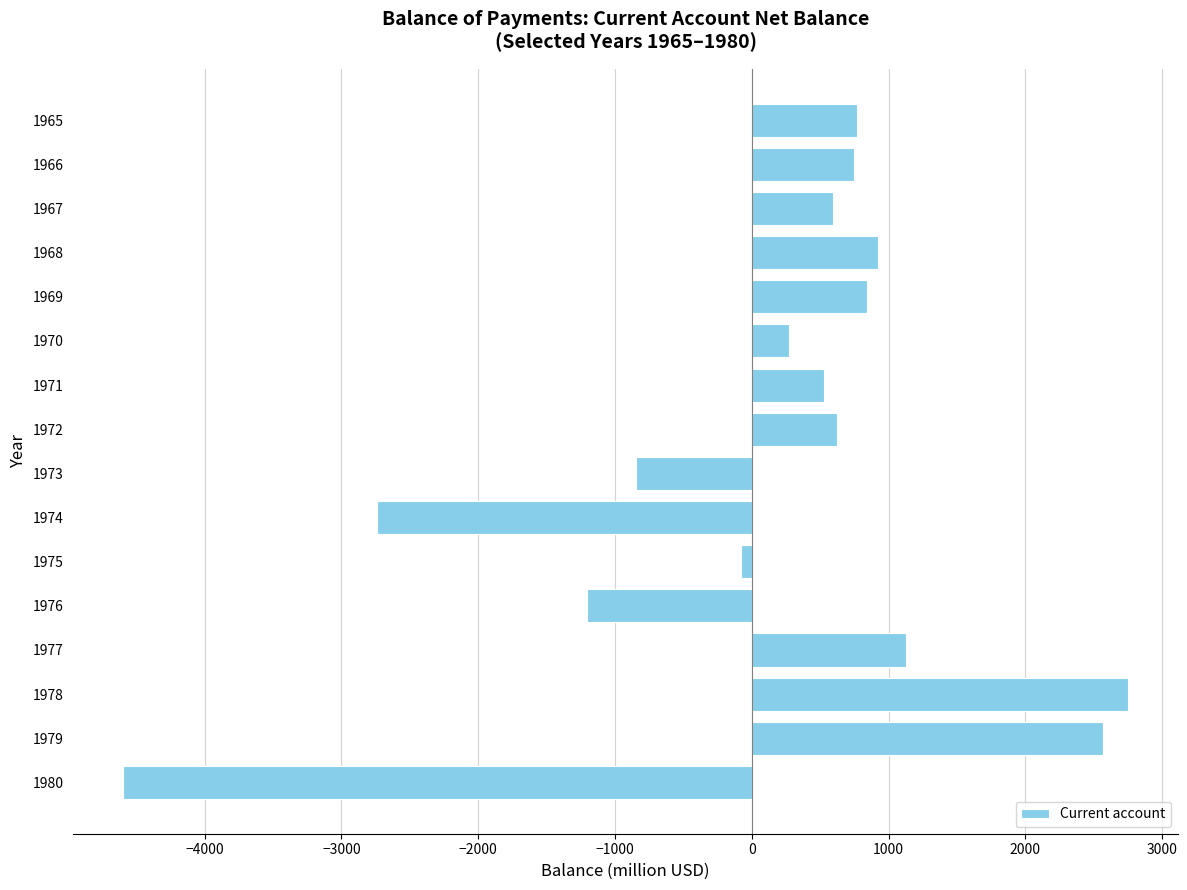

Is it true that the value at 1978 is 2747.7?

True